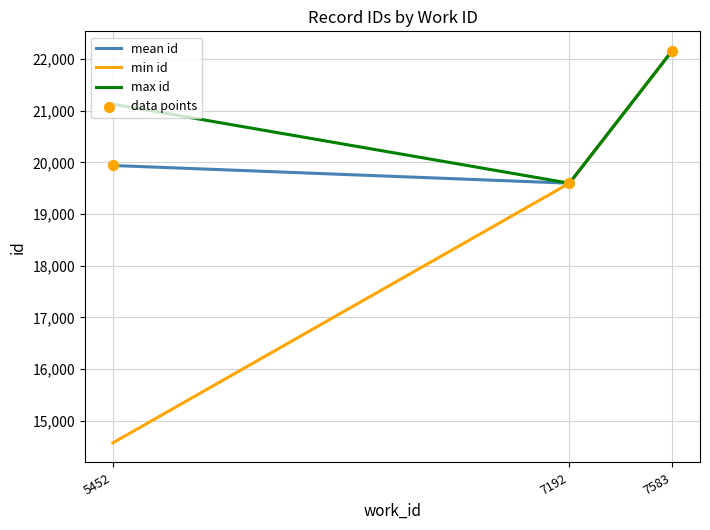

Which series has the widest spread of values?

min id